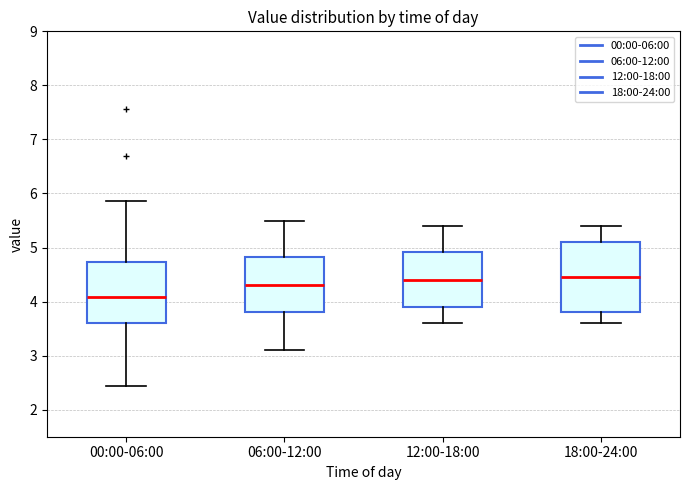

Which box is the tallest, from its lower edge to its upper edge?

18:00-24:00